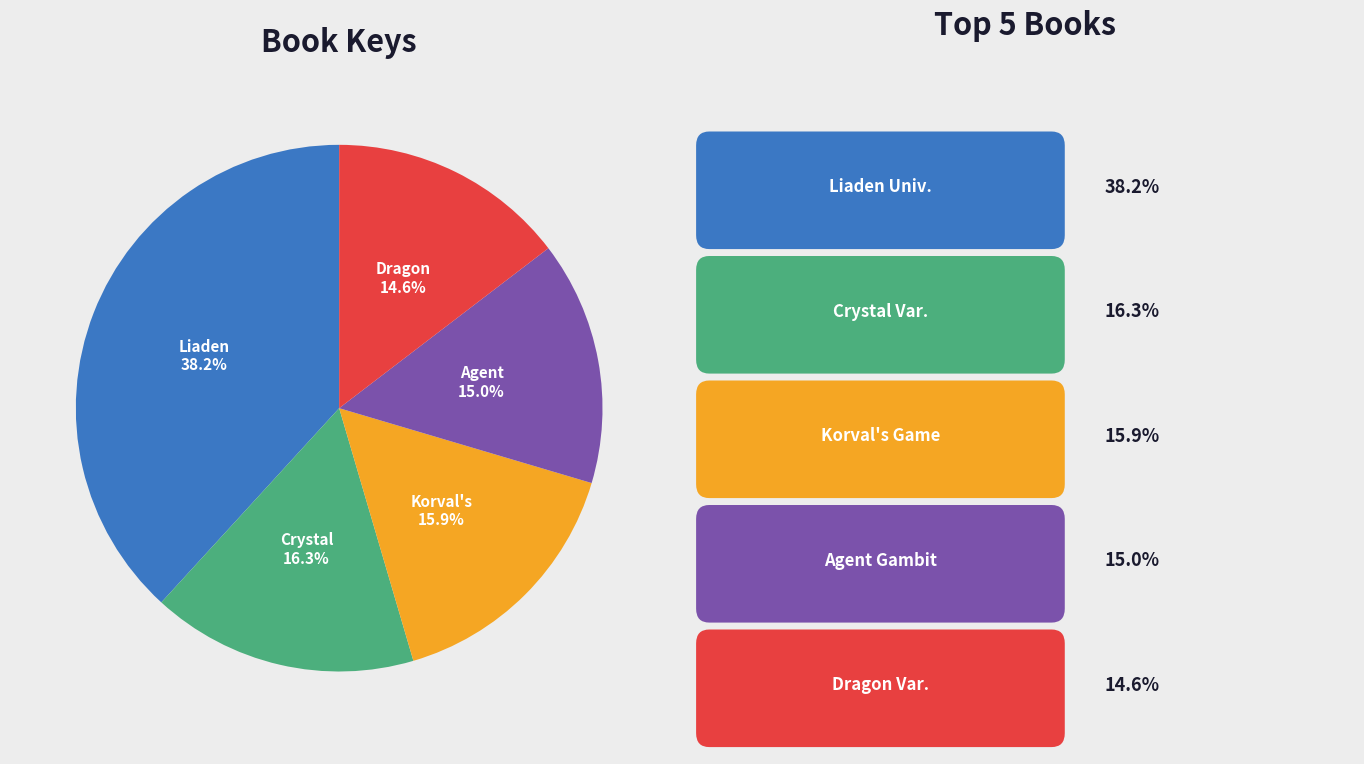

Is there a majority slice in this chart?

No